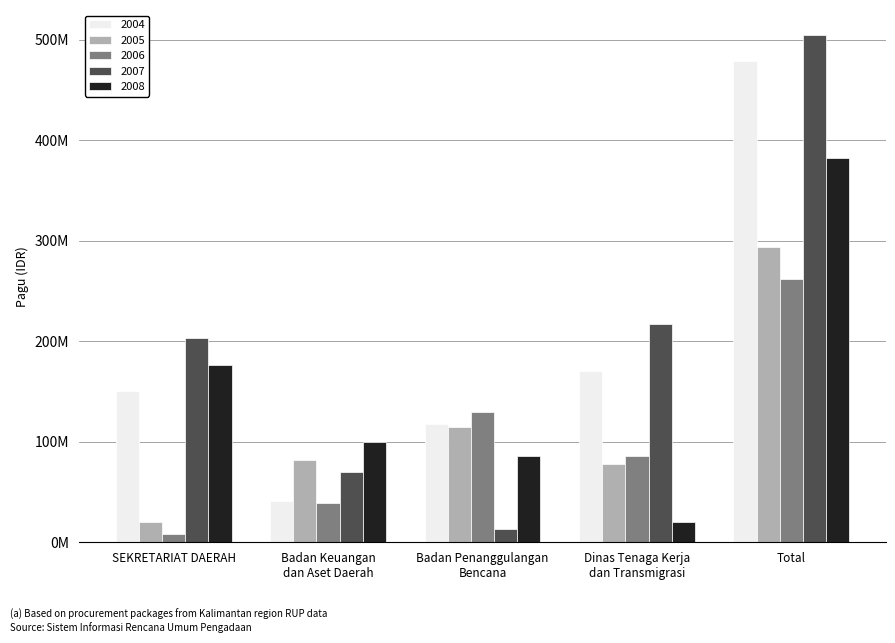

Does the chart contain stacked bars?

No